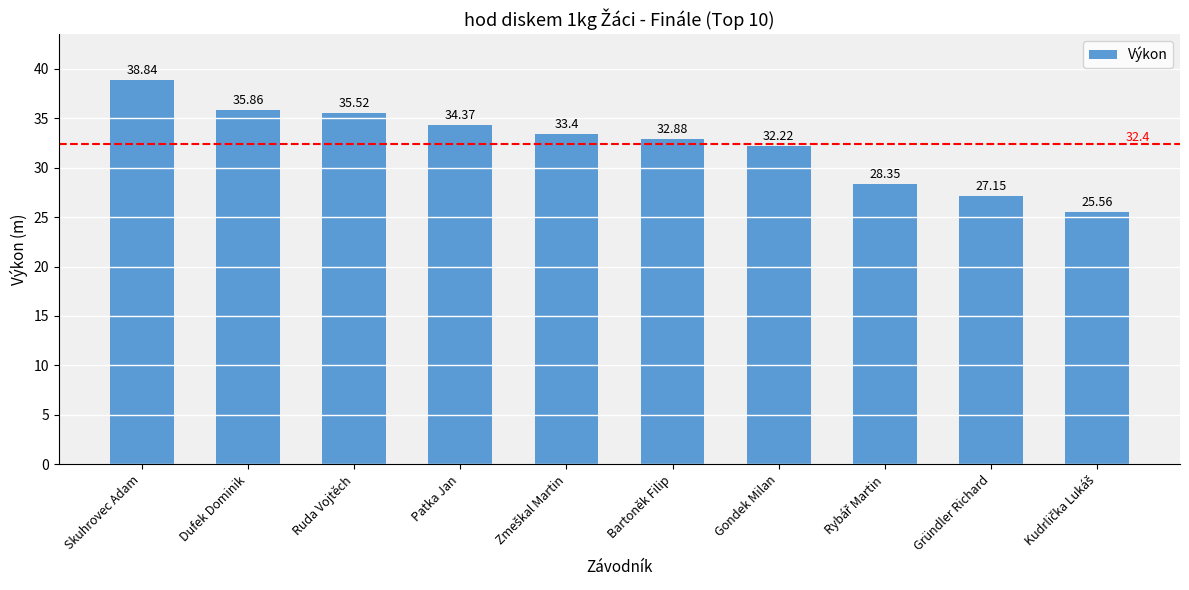

What is the ratio of the value at Bartoněk Filip to the value at Ruda Vojtěch?

0.9